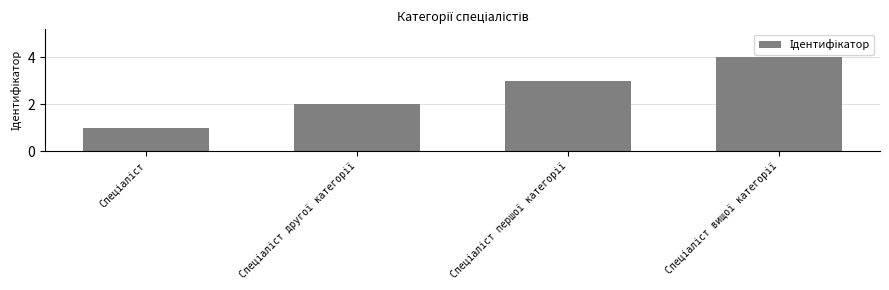

Does the chart contain stacked bars?

No